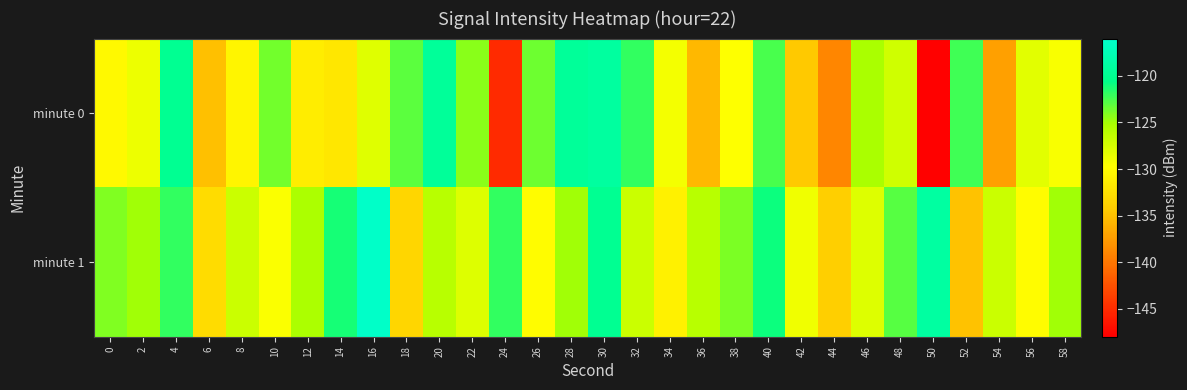

Reading right to left, what are all the values shown in this chart?

minute 0: 58=-129.4	56=-128.2	54=-137.2	52=-122.4	50=-147.8	48=-127.2	46=-125.2	44=-139.0	42=-134.5	40=-122.5	38=-129.7	36=-135.6	34=-129.2	32=-122.0	30=-119.1	28=-119.4	26=-123.6	24=-145.1	22=-124.3	20=-119.4	18=-123.0	16=-128.1	14=-131.9	12=-131.4	10=-123.7	8=-130.6	6=-135.1	4=-120.0	2=-128.8	0=-130.2
minute 1: 58=-125.0	56=-130.0	54=-127.0	52=-135.0	50=-119.0	48=-123.0	46=-128.0	44=-134.0	42=-129.0	40=-121.0	38=-124.0	36=-126.0	34=-131.0	32=-127.0	30=-120.0	28=-125.0	26=-130.0	24=-122.0	22=-128.0	20=-126.0	18=-133.3	16=-116.3	14=-121.2	12=-125.3	10=-129.5	8=-126.9	6=-132.8	4=-121.9	2=-125.0	0=-124.1